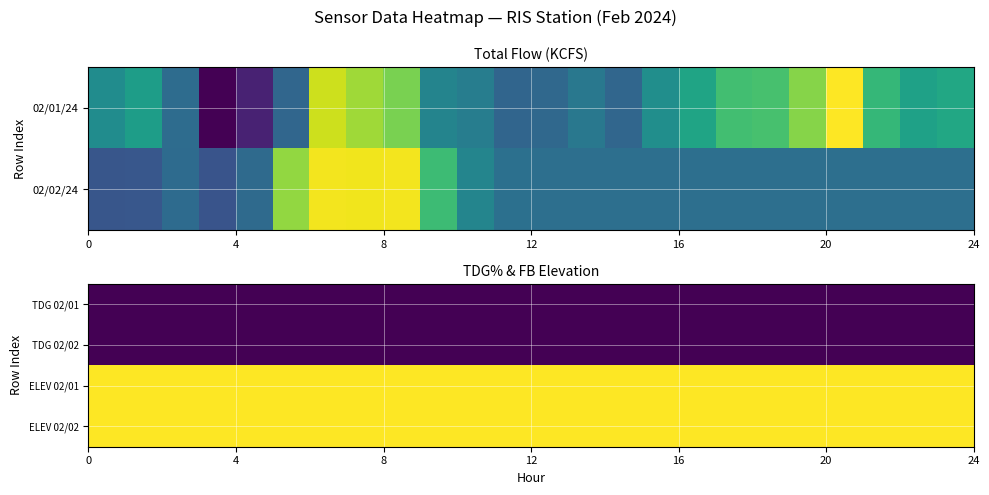

Reading right to left, what are all the values shown in this chart?

TDG 02/01: 99.2	99.3	99.3	99.3	99.3	99.3	99.5	99.6	99.5	99.5	99.5	99.5	99.3	99.2	99.2	99.2	99.3	99.3	99.3	99.3	99.3	99.3	99.3	99.2
TDG 02/02: 98.5	98.5	98.5	98.5	98.5	98.5	98.5	98.5	98.5	98.5	98.5	98.5	98.5	98.5	98.5	98.8	98.9	99.1	99.1	99.1	99.1	99.2	99.2	99.2
ELEV 02/01: 612.1	612.1	612.1	612.3	612.3	612.2	612.0	612.1	611.7	611.8	611.9	612.0	612.3	612.0	612.2	612.2	612.3	612.1	612.4	612.0	612.2	612.0	612.3	612.3
ELEV 02/02: 612.0	612.0	612.0	612.0	612.0	612.0	612.0	612.0	612.0	612.0	612.0	612.0	612.0	611.4	612.0	612.3	612.5	611.8	611.5	612.1	612.3	611.6	611.6	611.6